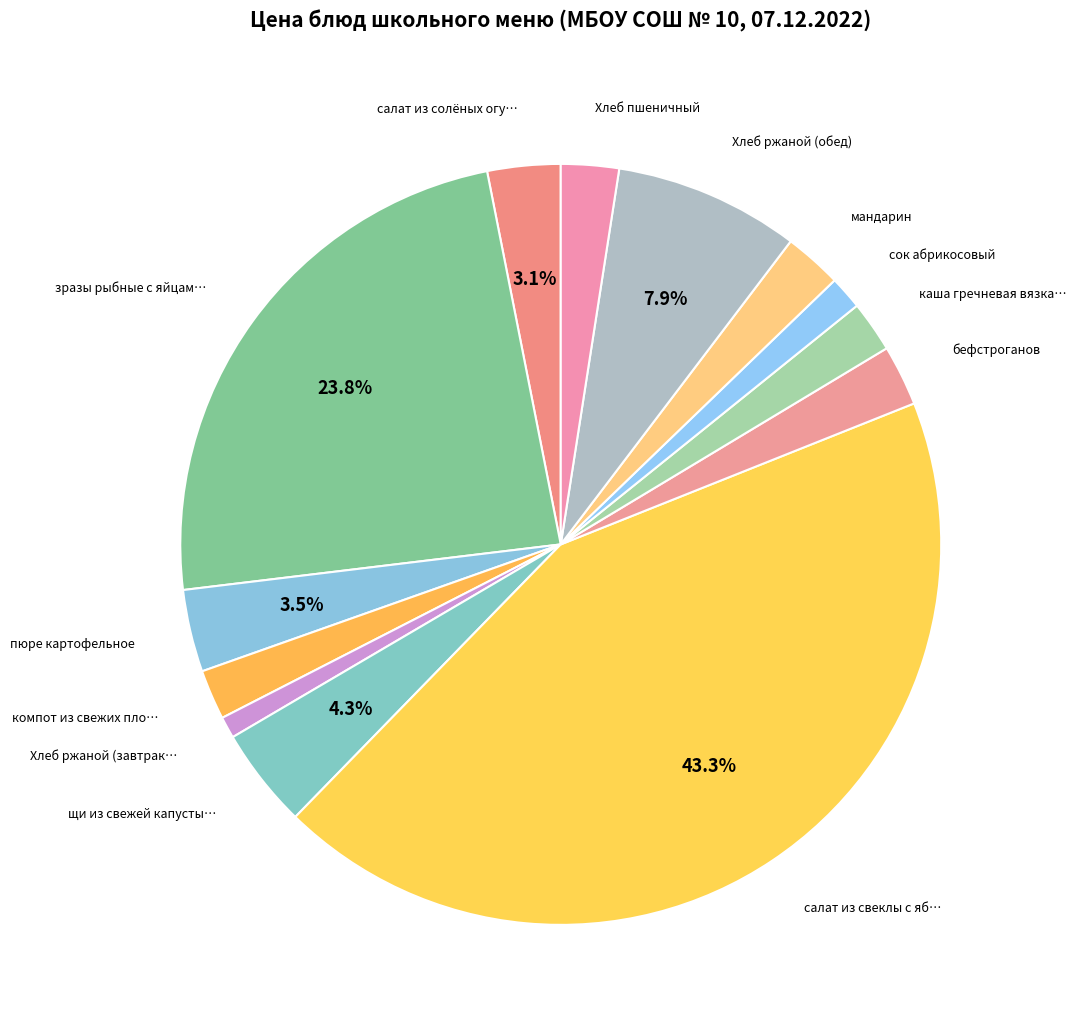

How many segments does this pie chart have?

13